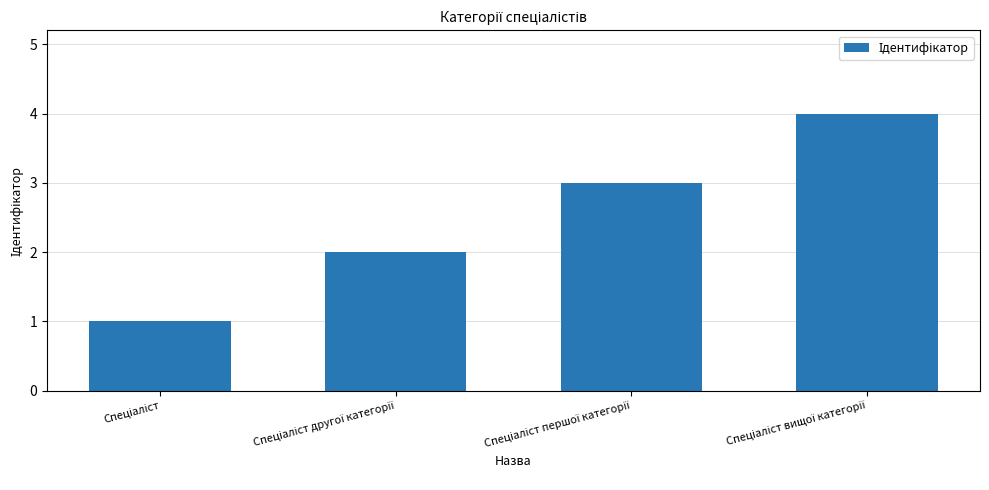

What is the minimum value shown in the chart?

1